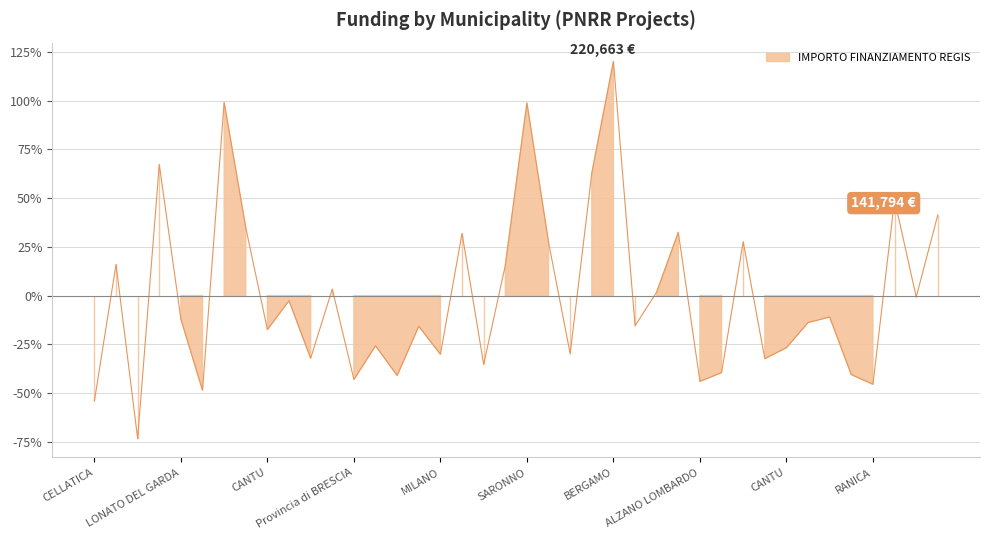

Is it true that the value at MANTOVA is -0.2?

False